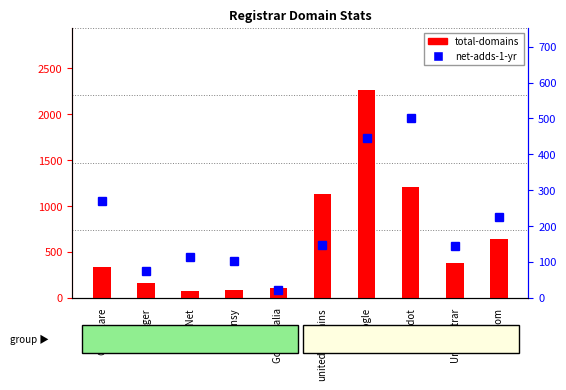

What are all the series names shown in the legend?

total-domains, net-adds-1-yr